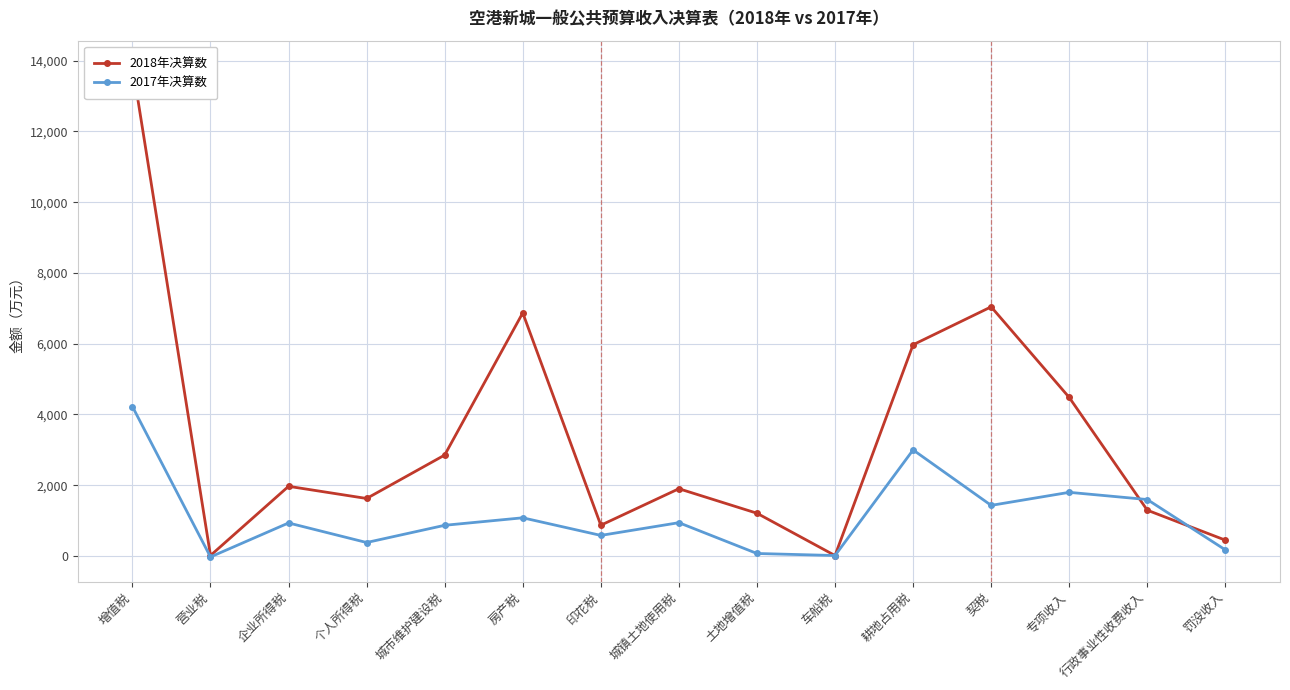

The value of 2017年决算数 at 个人所得税 is 516. True or false?

False